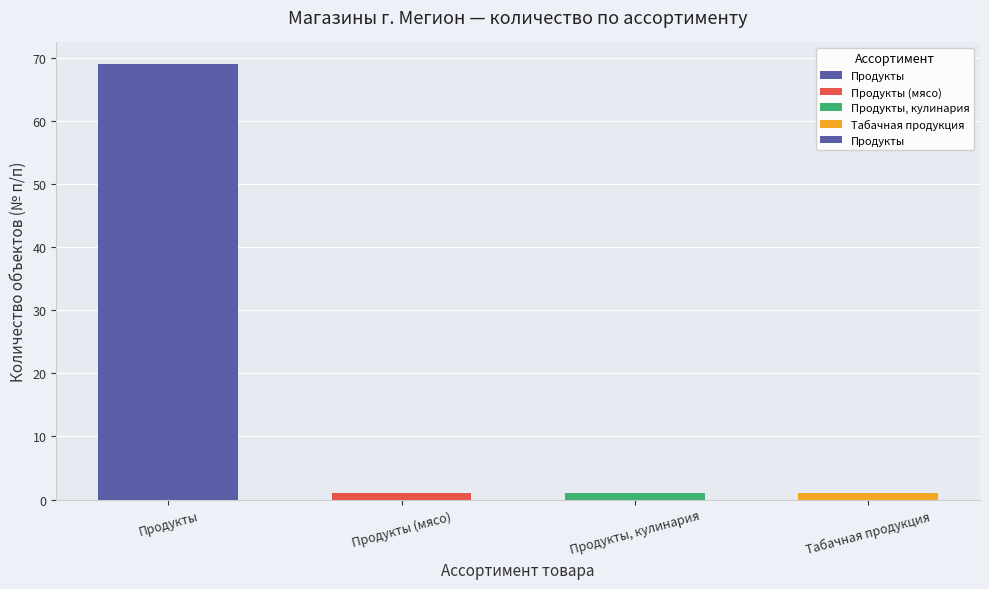

Reading left to right, transcribe all the data shown in this chart.

69	1	1	1